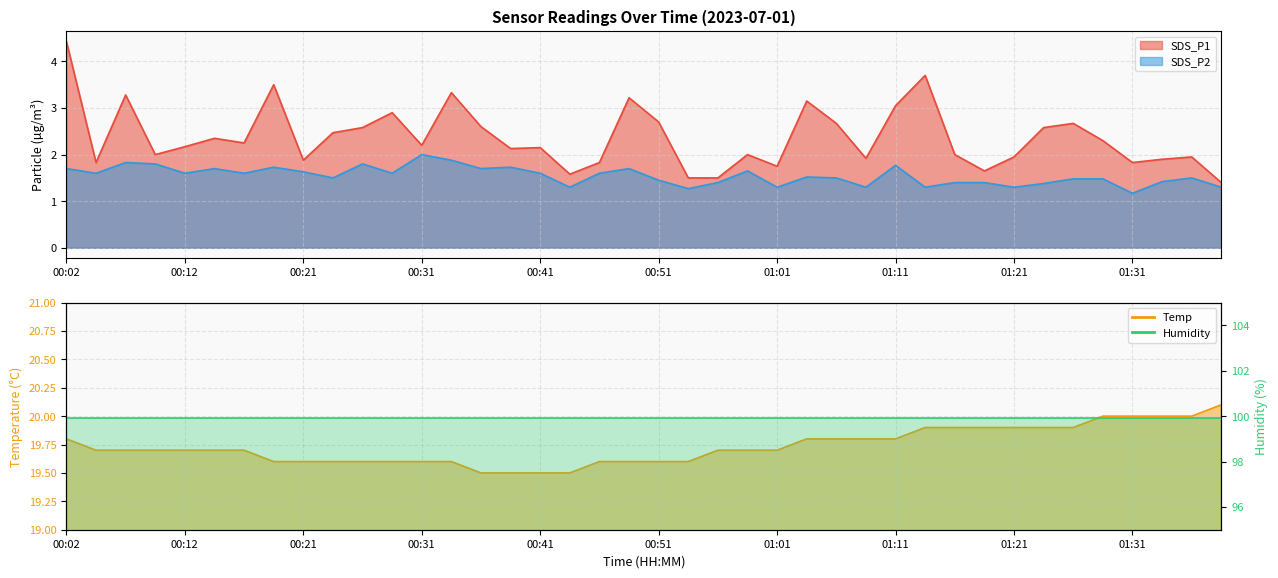

What is the spread (max minus min) of values at 00:31?

17.6